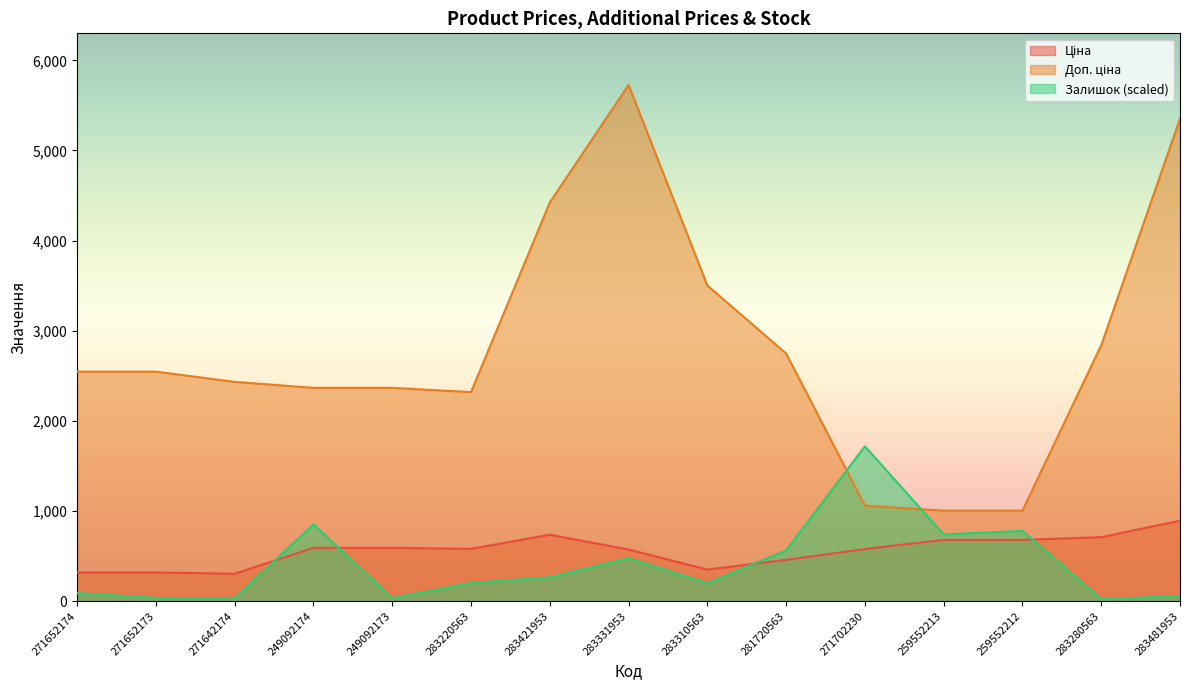

Which has a higher value, 271652174 or 283331953?

283331953